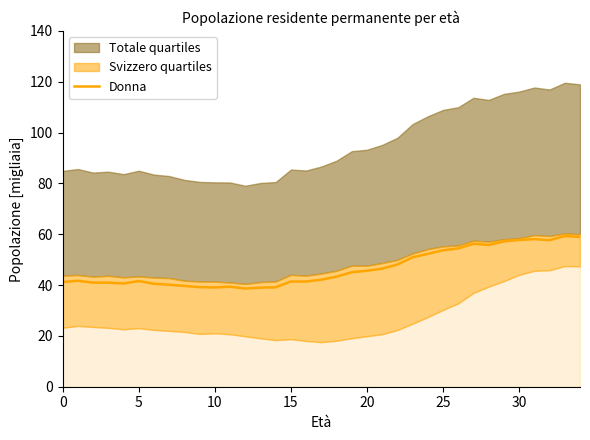

True or false: Donna has a value of 14.9 at 25.

False